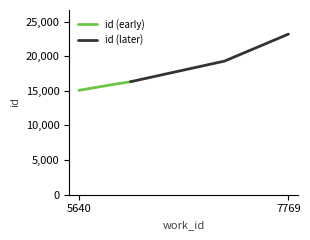

What is the value of the id (later) point at the 2nd from the left?

19297